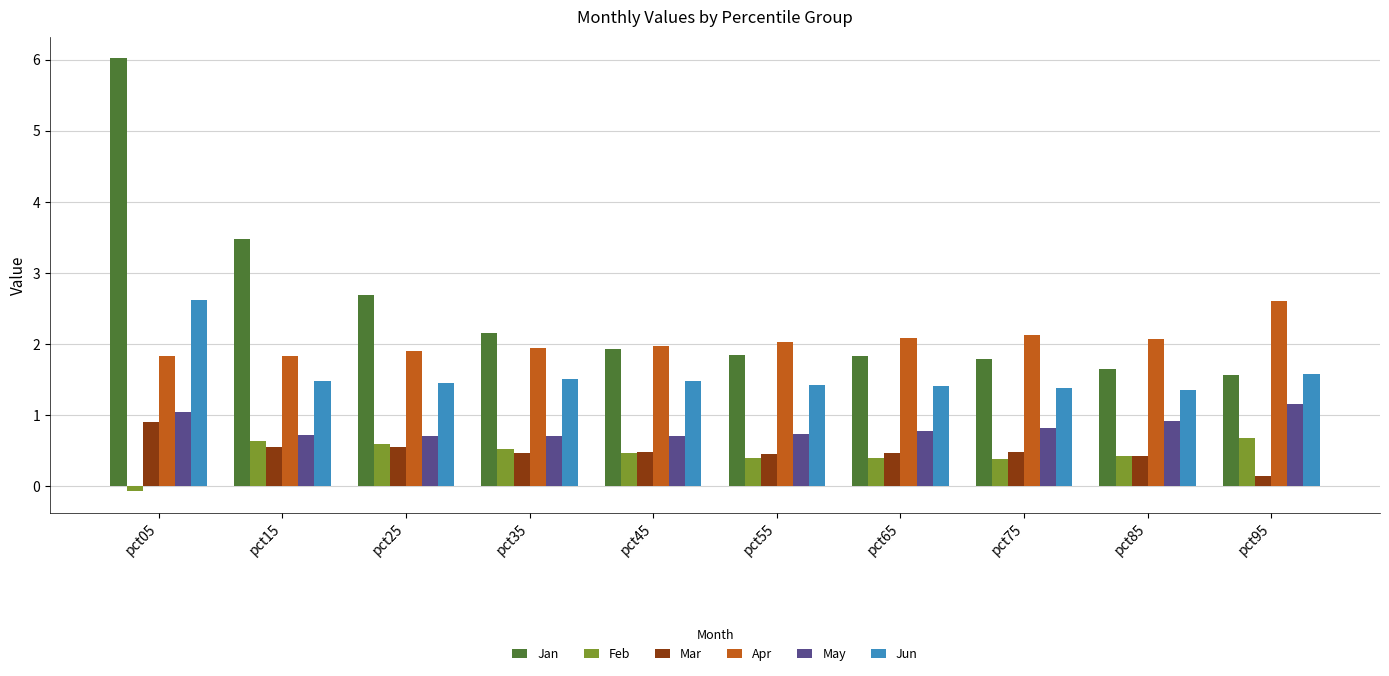

The value of Jan at pct85 is 1.7. True or false?

True